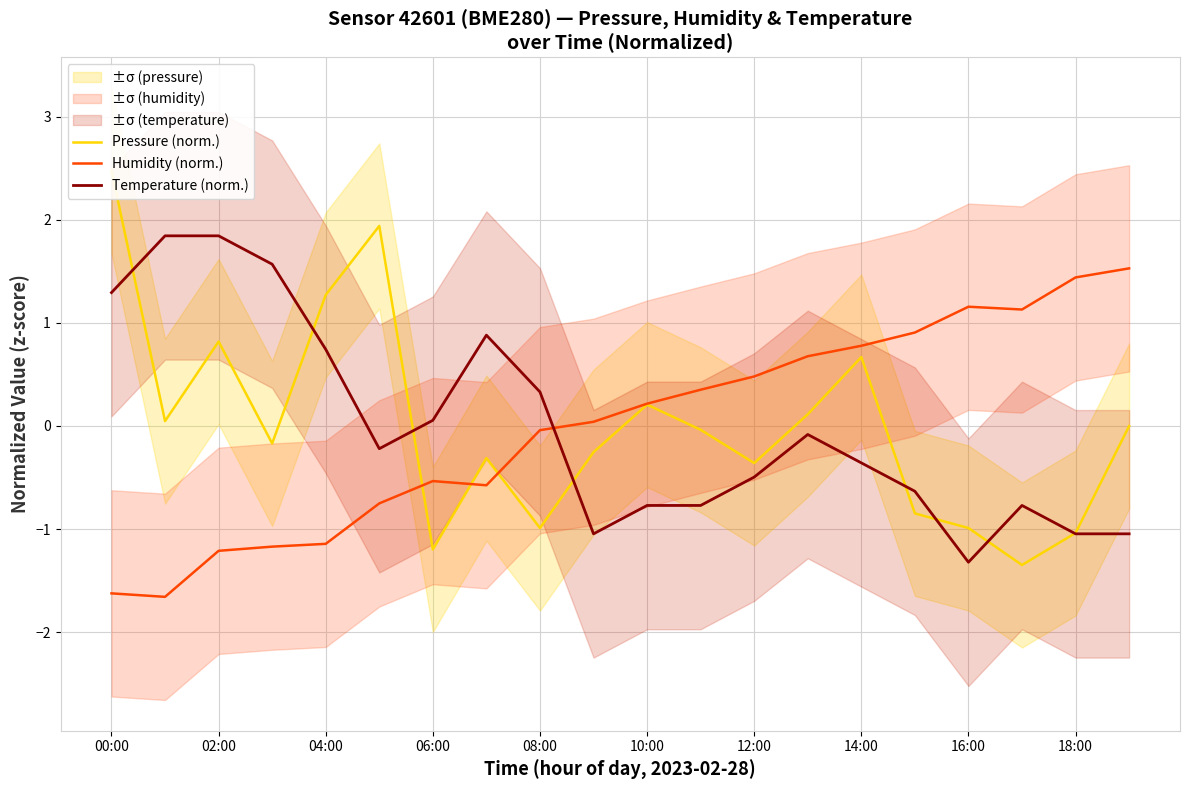

How many positive values does the Humidity (norm.) series have?

11